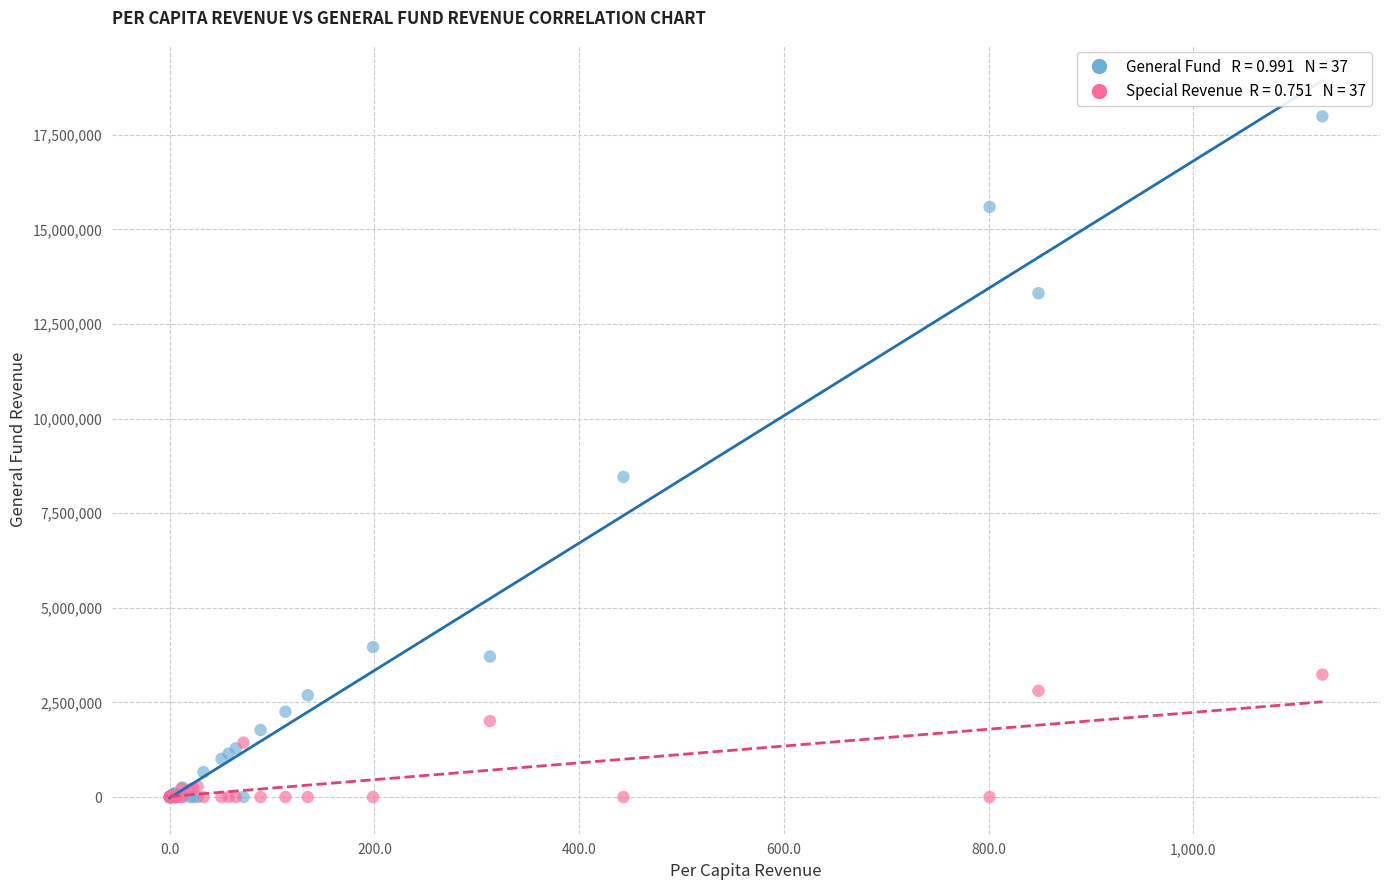

Across all series, what Y value is closest to 8992813?

8459101